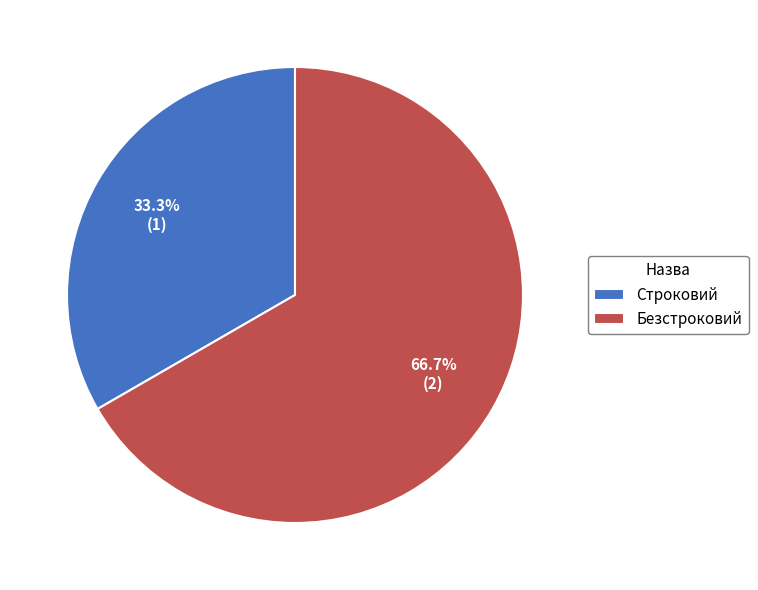

Between Строковий and Безстроковий, which is larger?

Безстроковий